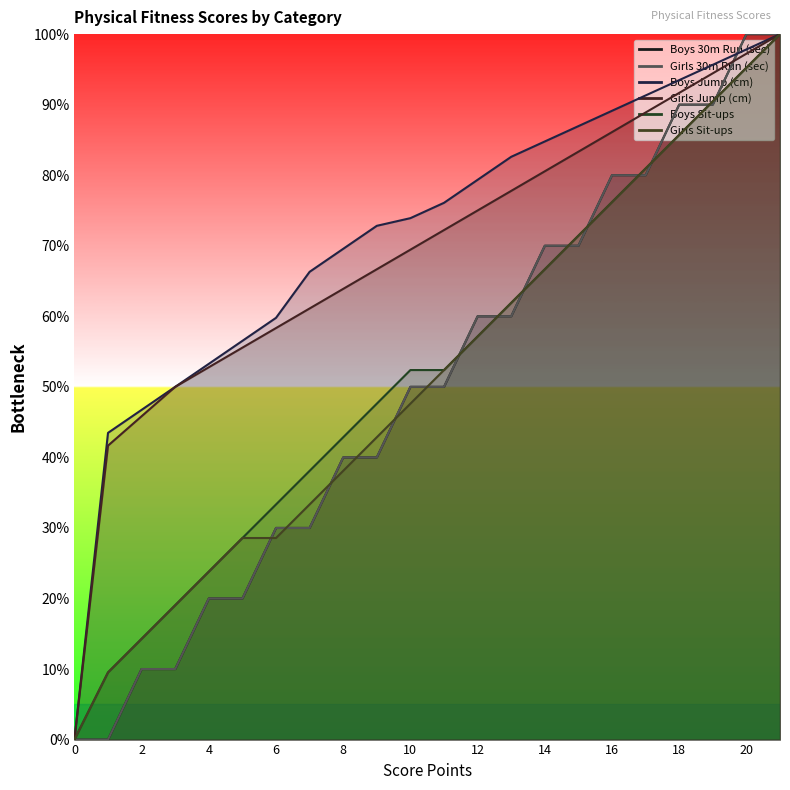

Reading left to right, extract all data points from this chart.

Boys 30m Run (sec): 0.0	0.0	10.0	10.0	20.0	20.0	30.0	30.0	40.0	40.0	50.0	50.0	60.0	60.0	70.0	70.0	80.0	80.0	90.0	90.0	100.0	100.0
Girls 30m Run (sec): 0.0	0.0	10.0	10.0	20.0	20.0	30.0	30.0	40.0	40.0	50.0	50.0	60.0	60.0	70.0	70.0	80.0	80.0	90.0	90.0	100.0	100.0
Boys Jump (cm): 0.0	43.5	46.7	50.0	53.3	56.5	59.8	66.3	69.6	72.8	73.9	76.1	79.3	82.6	84.8	87.0	89.1	91.3	93.5	95.7	97.8	100.0
Girls Jump (cm): 0.0	41.7	45.8	50.0	52.8	55.6	58.3	61.1	63.9	66.7	69.4	72.2	75.0	77.8	80.6	83.3	86.1	88.9	91.7	94.4	97.2	100.0
Boys Sit-ups: 0.0	9.5	14.3	19.0	23.8	28.6	33.3	38.1	42.9	47.6	52.4	52.4	57.1	61.9	66.7	71.4	76.2	81.0	85.7	90.5	95.2	100.0
Girls Sit-ups: 0.0	9.5	14.3	19.0	23.8	28.6	28.6	33.3	38.1	42.9	47.6	52.4	57.1	61.9	66.7	71.4	76.2	81.0	85.7	90.5	95.2	100.0